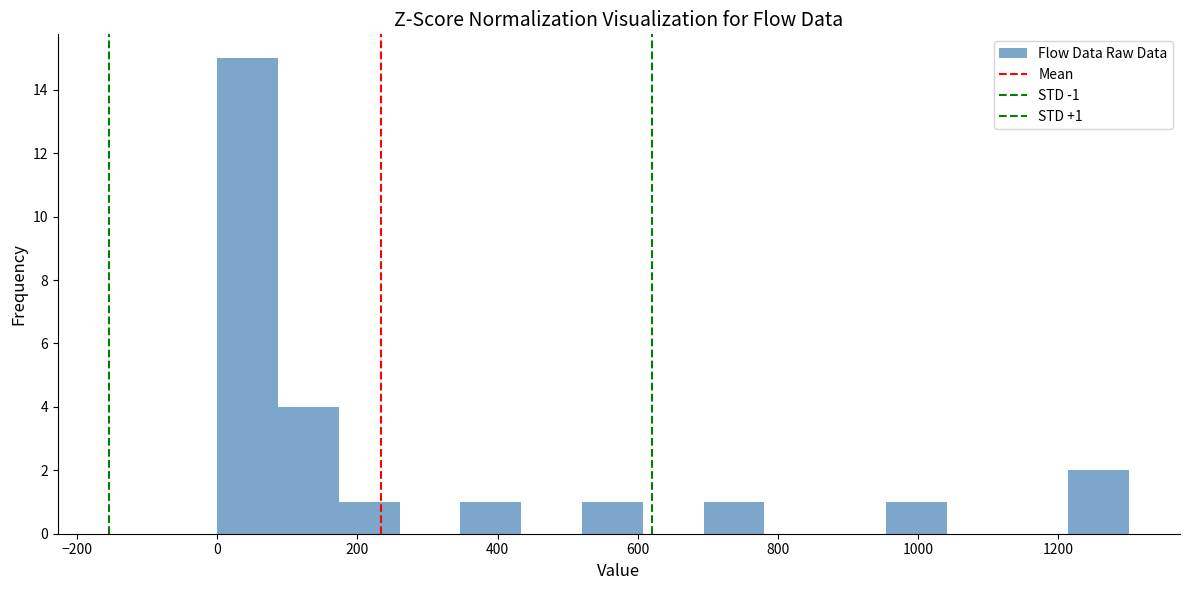

Over which range of the x-axis is the bar tallest?

0 to 80